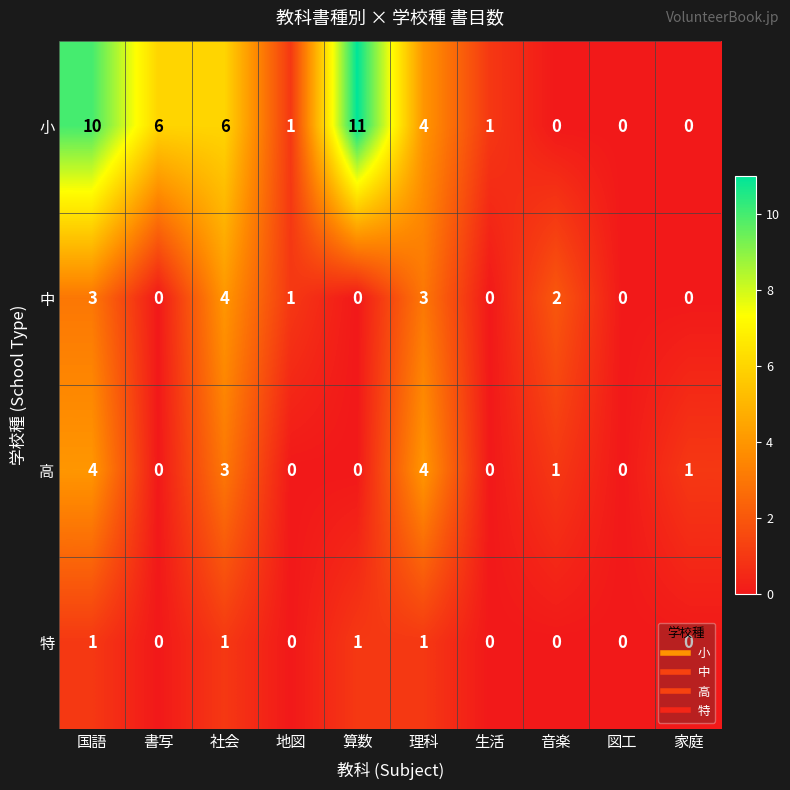

Which series has the largest total across all categories?

小